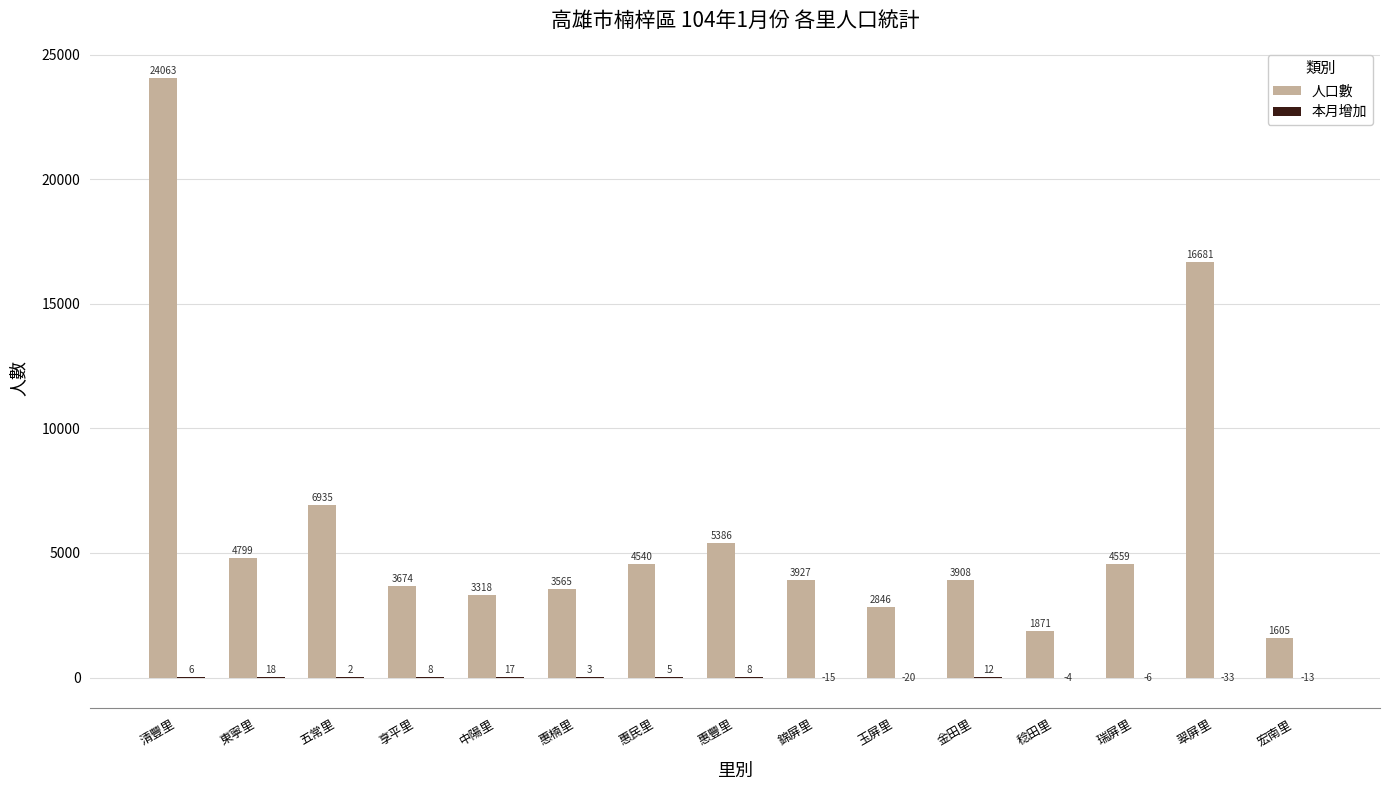

At which label is 人口數 closest to 12834?

翠屏里